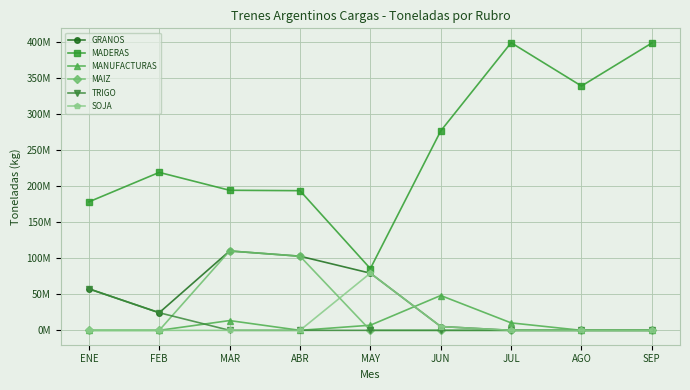

In GRANOS, how many points are lower than both neighbors (excluding endpoints)?

1